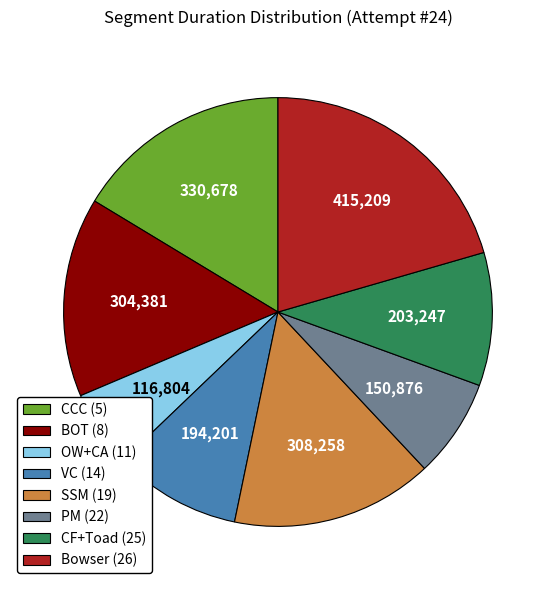

How many slices are in this pie chart?

8